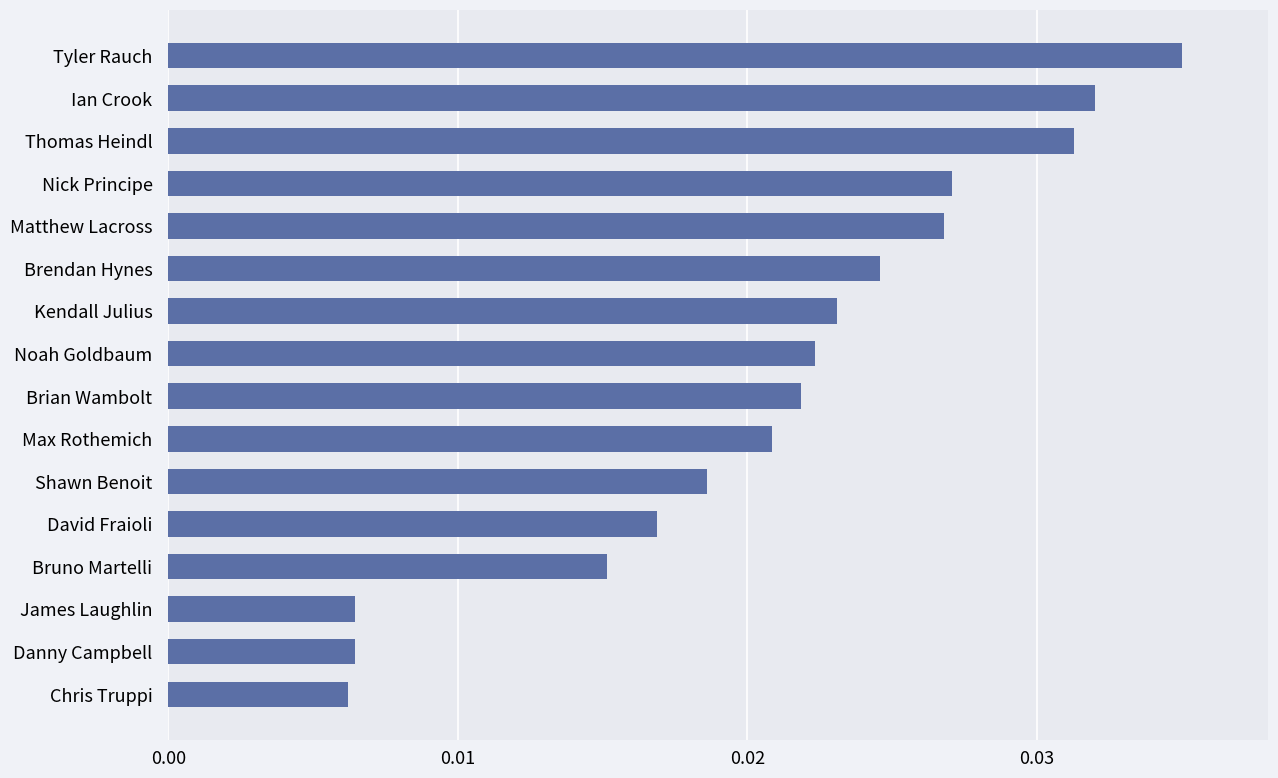

Count the values in the range 0 to 1.

16